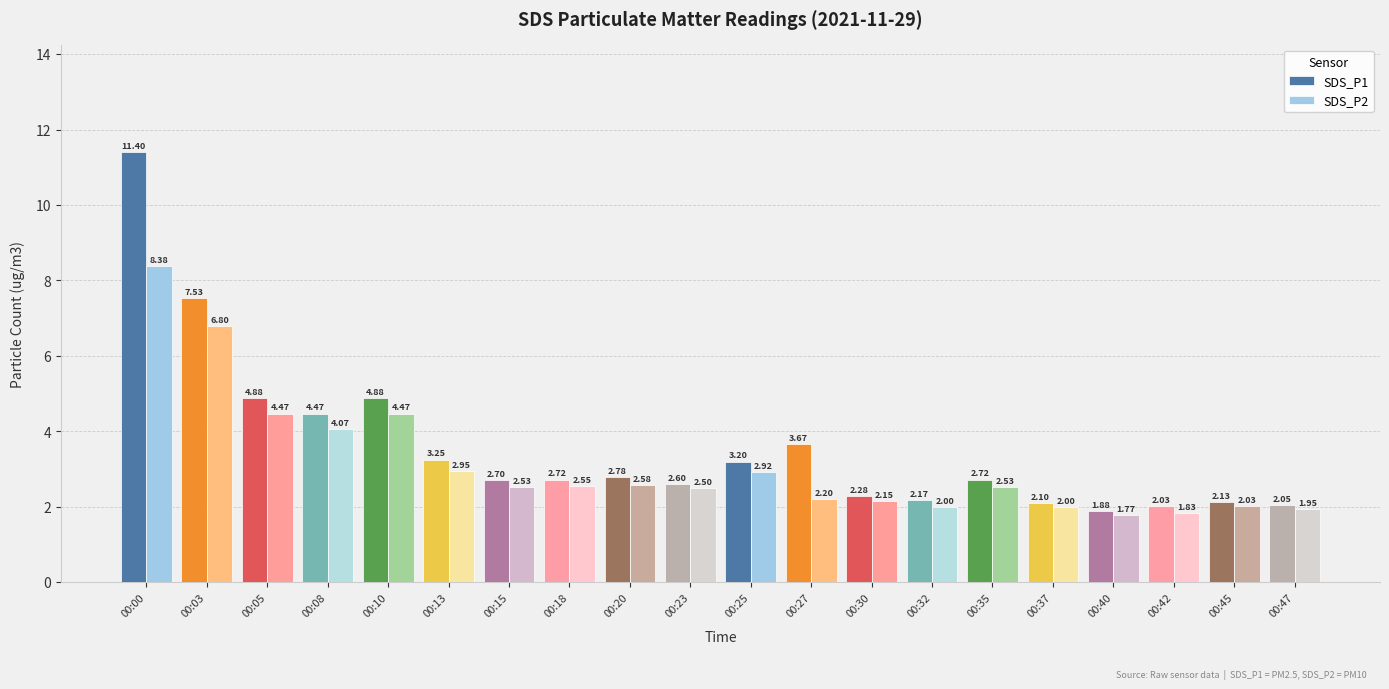

What is the value of the SDS_P1 bar at the 1st from the left?

11.4